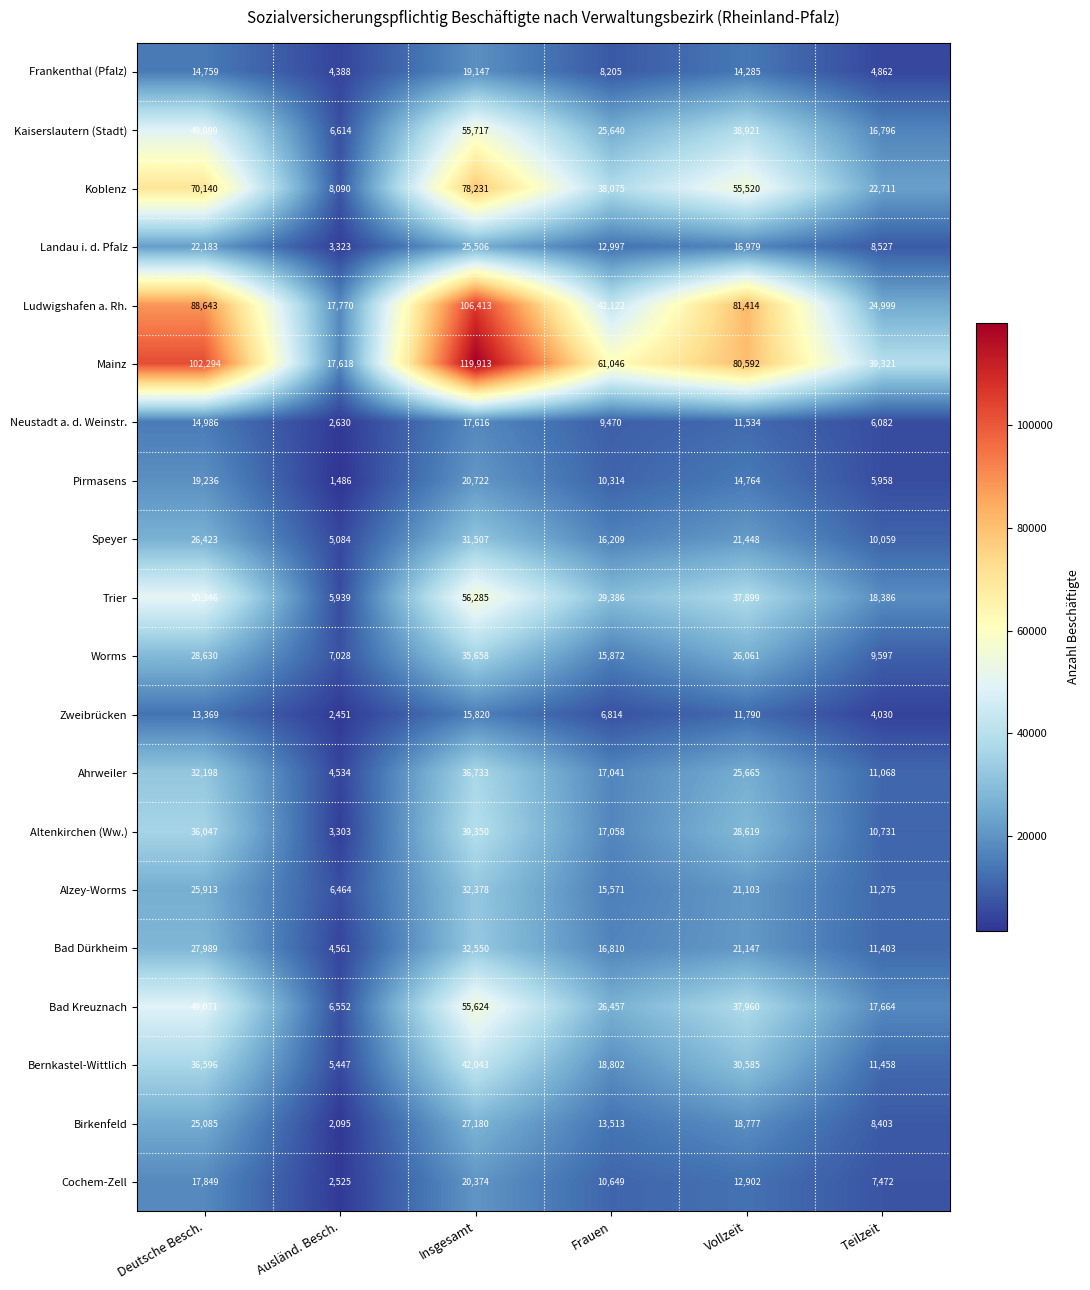

How many categories are shown in the chart?

6